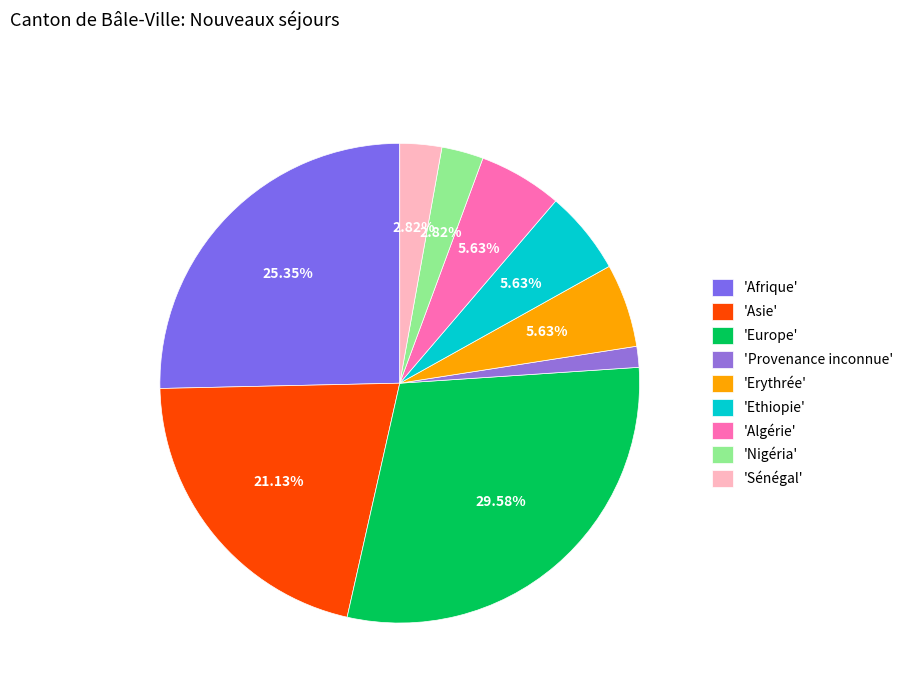

To the nearest percent, what is the average slice percentage?

11%